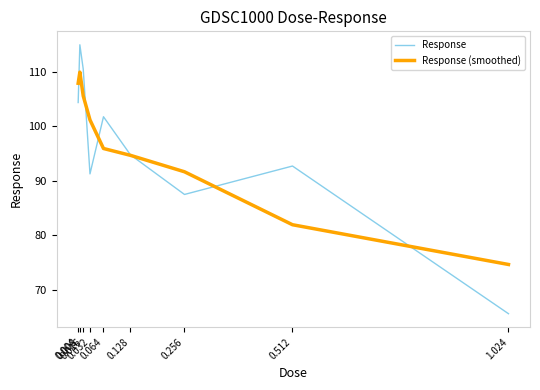

What is the maximum value shown in the chart?

115.0